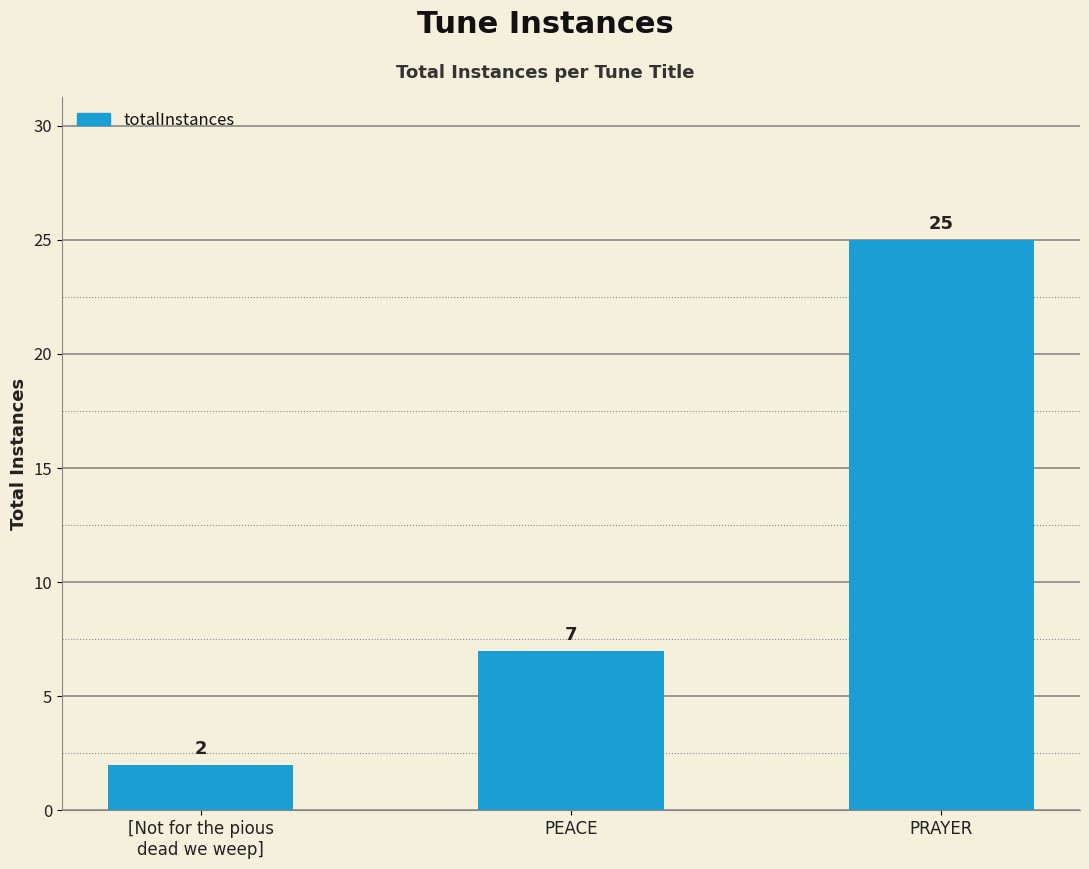

Reading left to right, list all the values displayed in this chart.

2	7	25